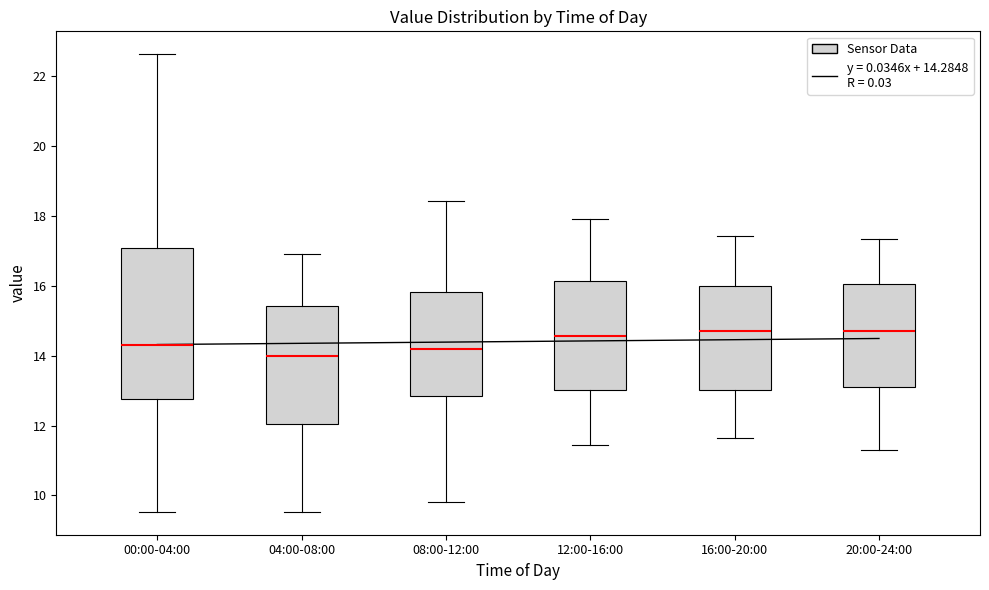

Reading left to right, read every box against the y-axis: the position of its median line, the range the box covers, and the ends of its whiskers. The values are not printed on the chart, so give them approximately, as read against the axis.

00:00-04:00: median 14.4, box 12.8 to 17.0, whiskers 9.6 to 22.6
04:00-08:00: median 14.0, box 12.0 to 15.4, whiskers 9.6 to 17.0
08:00-12:00: median 14.2, box 12.8 to 15.8, whiskers 9.8 to 18.4
12:00-16:00: median 14.6, box 13.0 to 16.2, whiskers 11.4 to 18.0
16:00-20:00: median 14.8, box 13.0 to 16.0, whiskers 11.6 to 17.4
20:00-24:00: median 14.8, box 13.0 to 16.0, whiskers 11.4 to 17.4